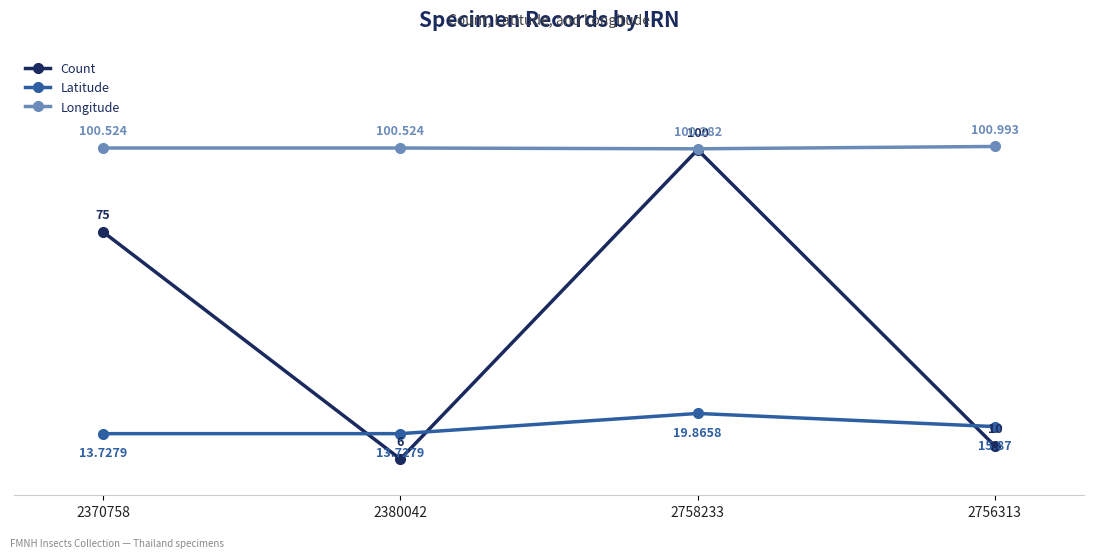

Where is the first local minimum for Longitude?

2758233